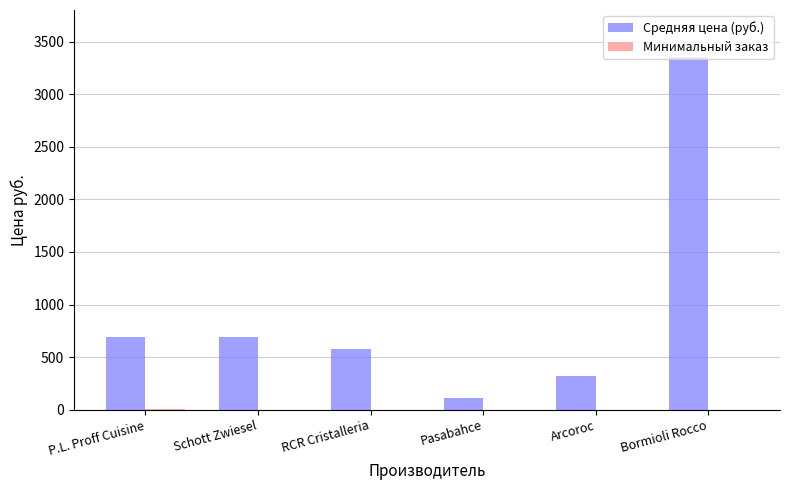

Which series has the largest range (max minus min)?

Средняя цена (руб.)